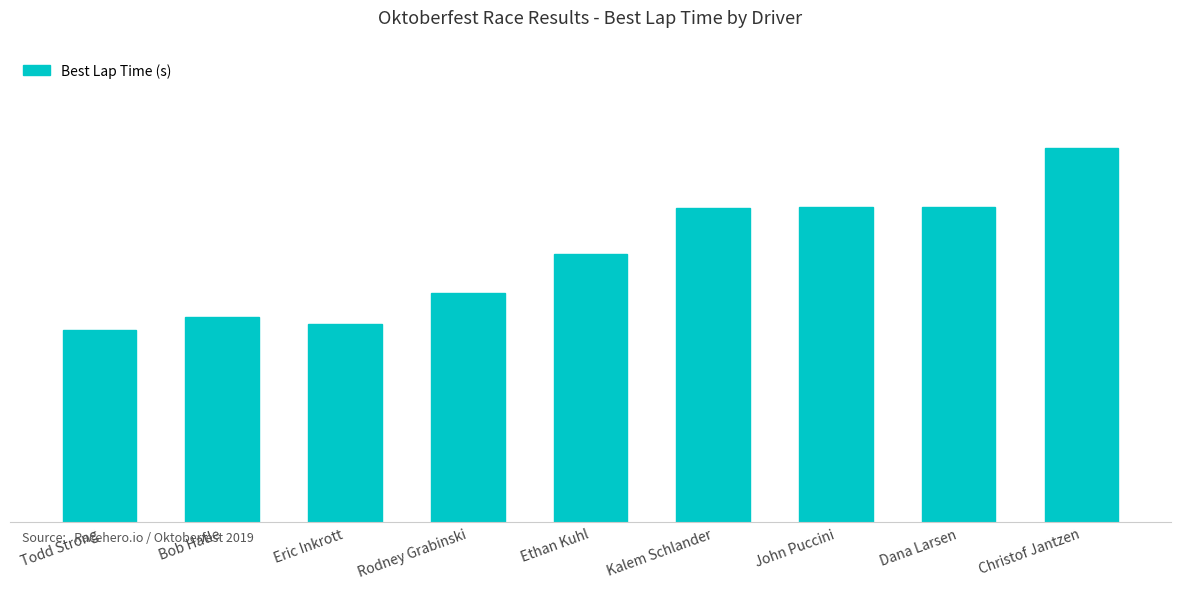

Does the chart contain any negative values?

No